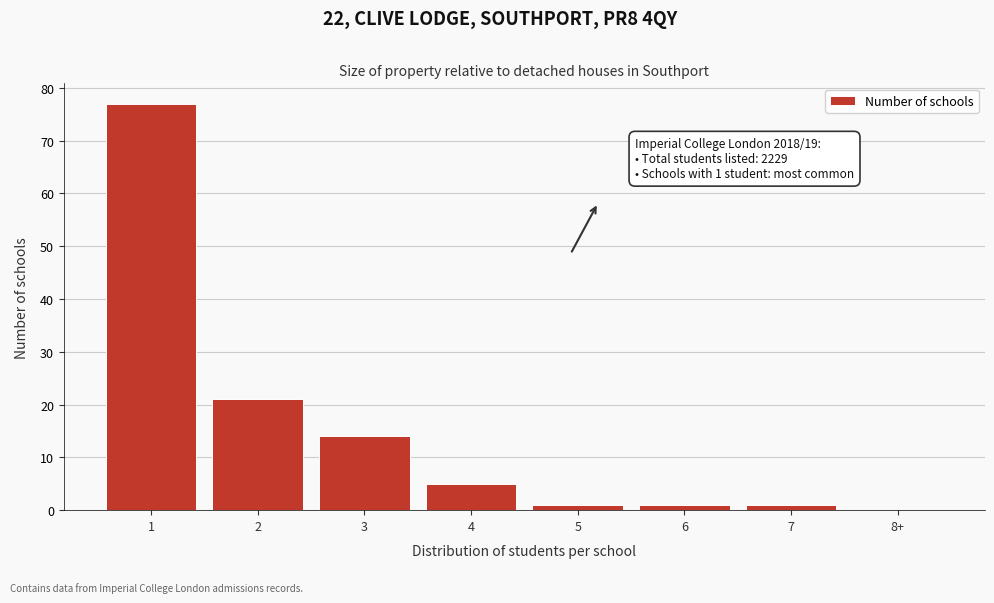

Reading right to left, what are all the values shown in this chart?

8+=0	7=1	6=1	5=1	4=5	3=14	2=21	1=77